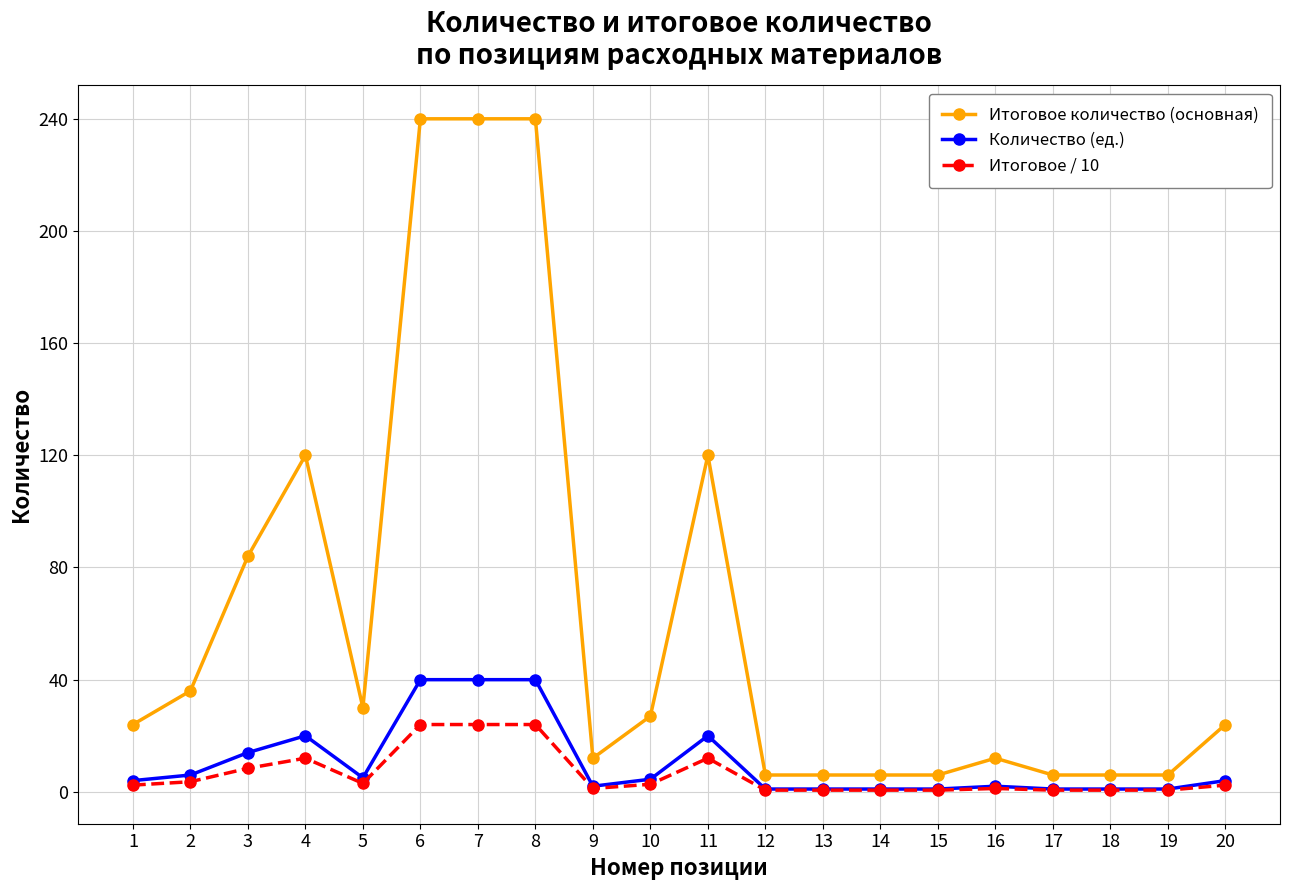

Which series has the largest range (max minus min)?

Итоговое количество (основная)